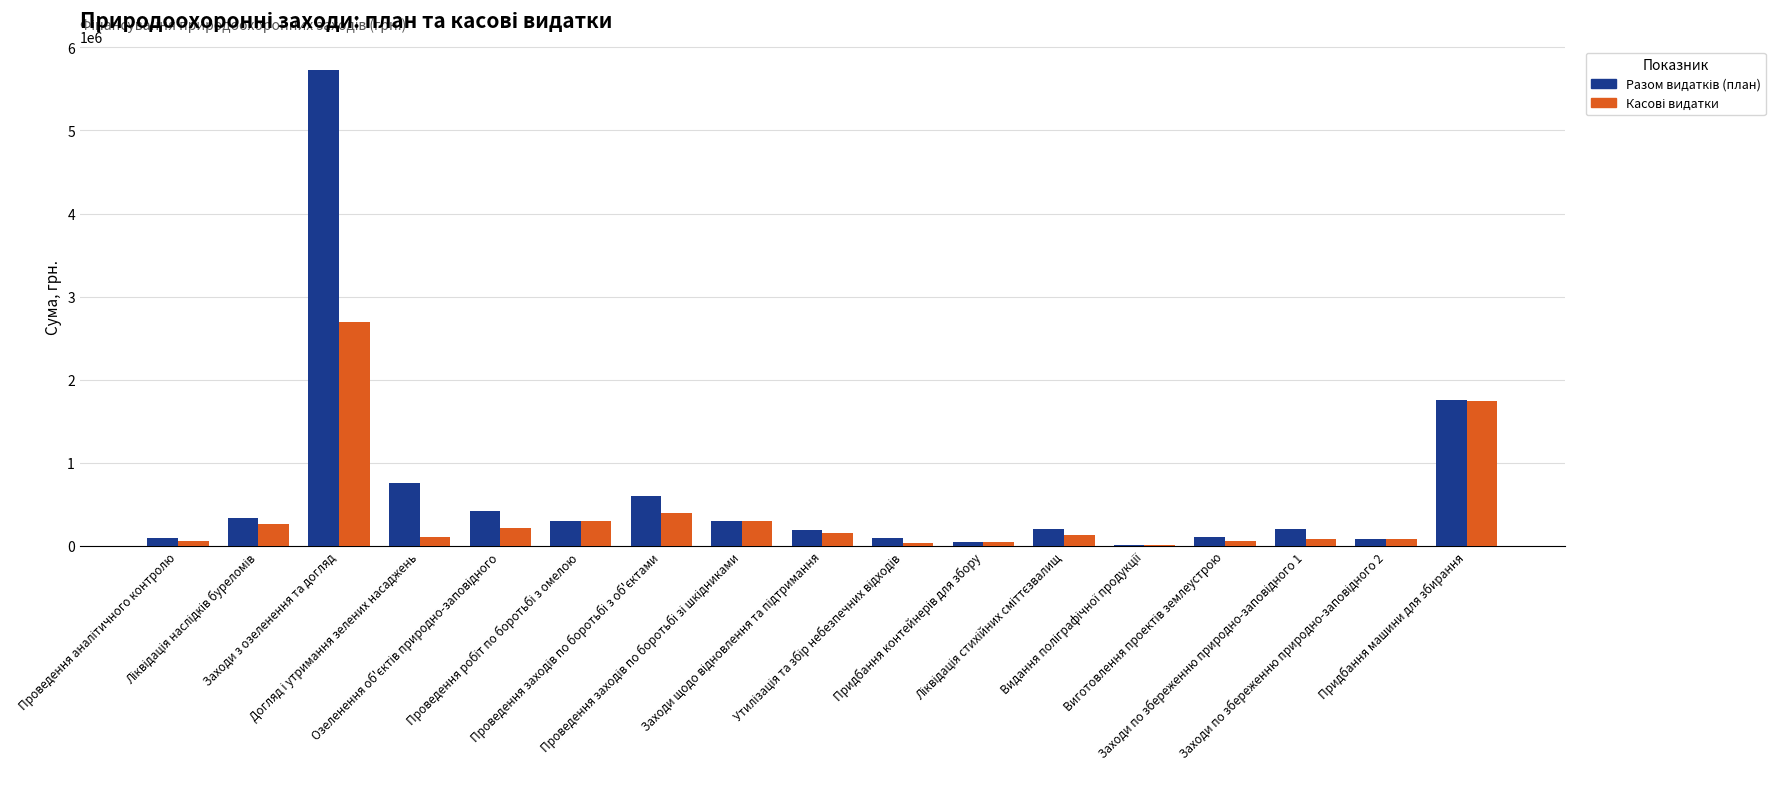

What is the maximum value shown in the chart?

5724805.1